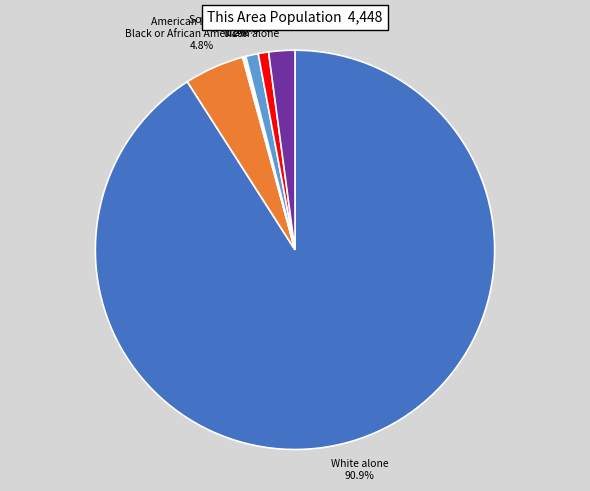

Approximately how many times larger is the value at Some Other Race alone compared to Hispanic or Latino?

0.5